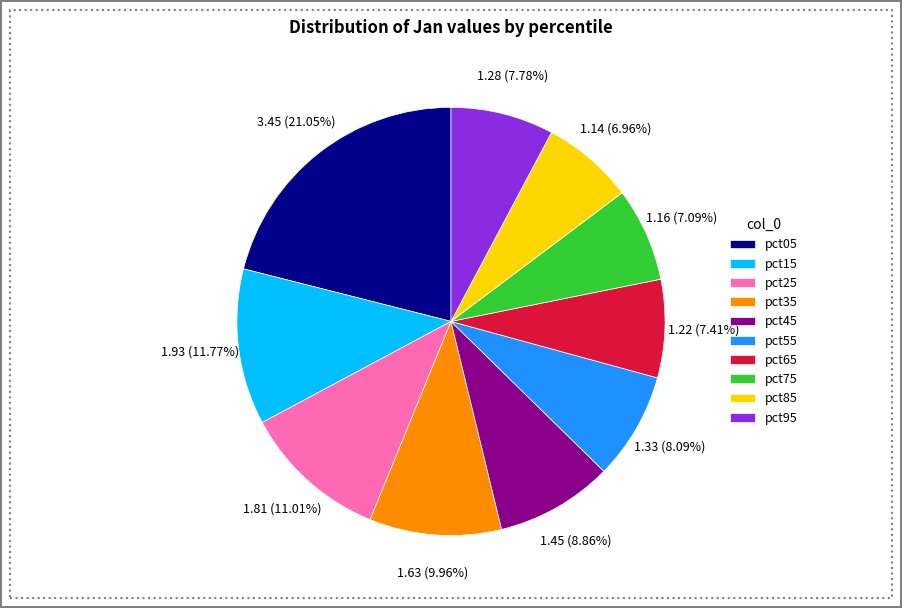

Is the sum of pct85 and pct55 greater than half?

No